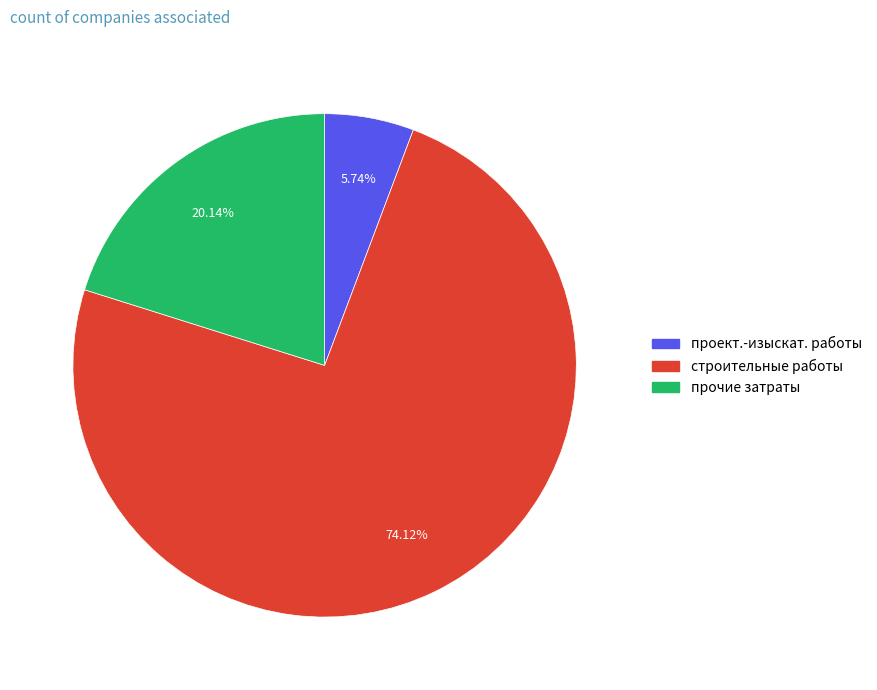

Count the number of slices in the pie.

3